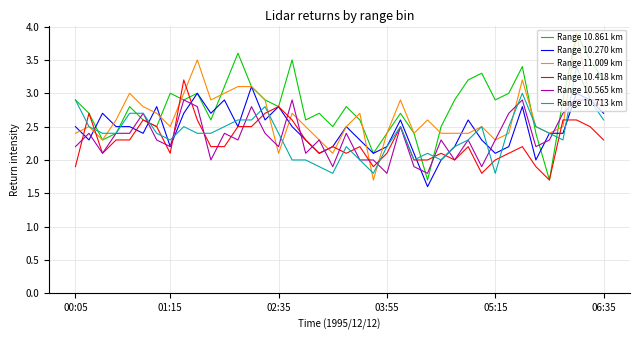

What is the sum of all Range 10.713 km values?

95.4